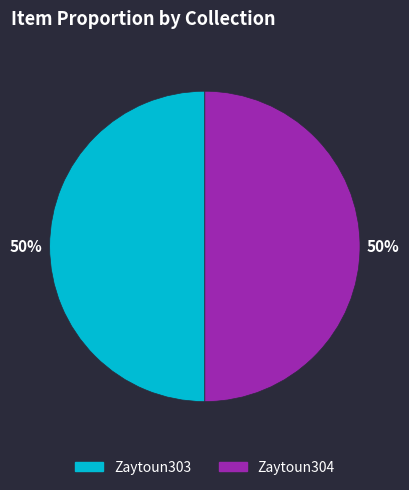

To the nearest percent, what portion does Zaytoun303 represent?

50%